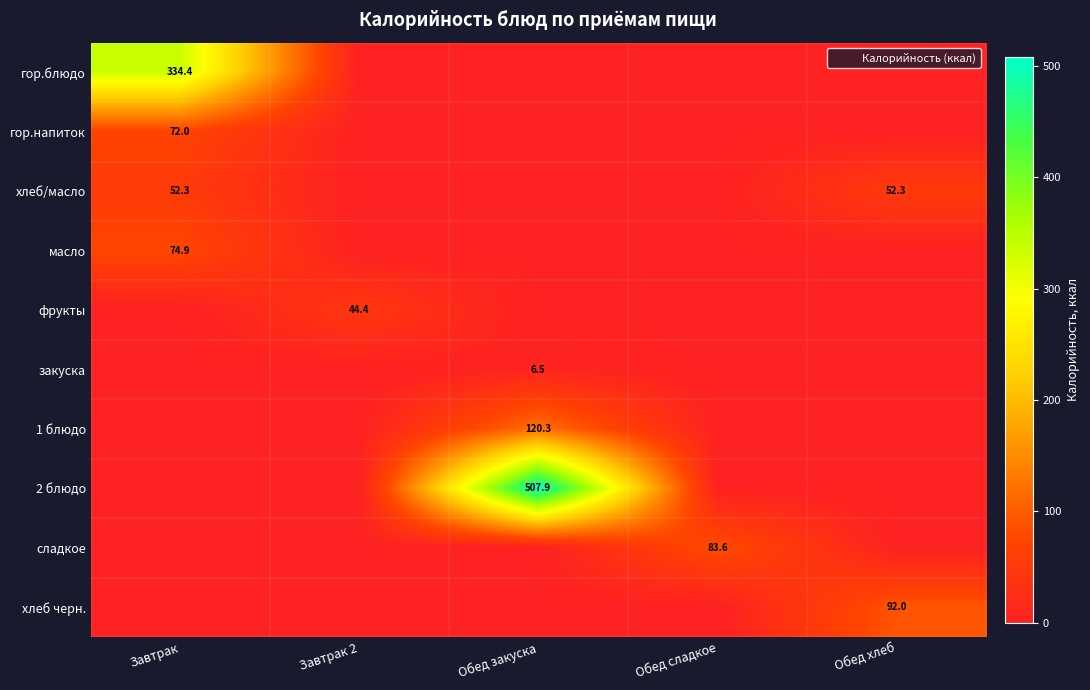

The value of хлеб черн. at Завтрак is 53.7. True or false?

False